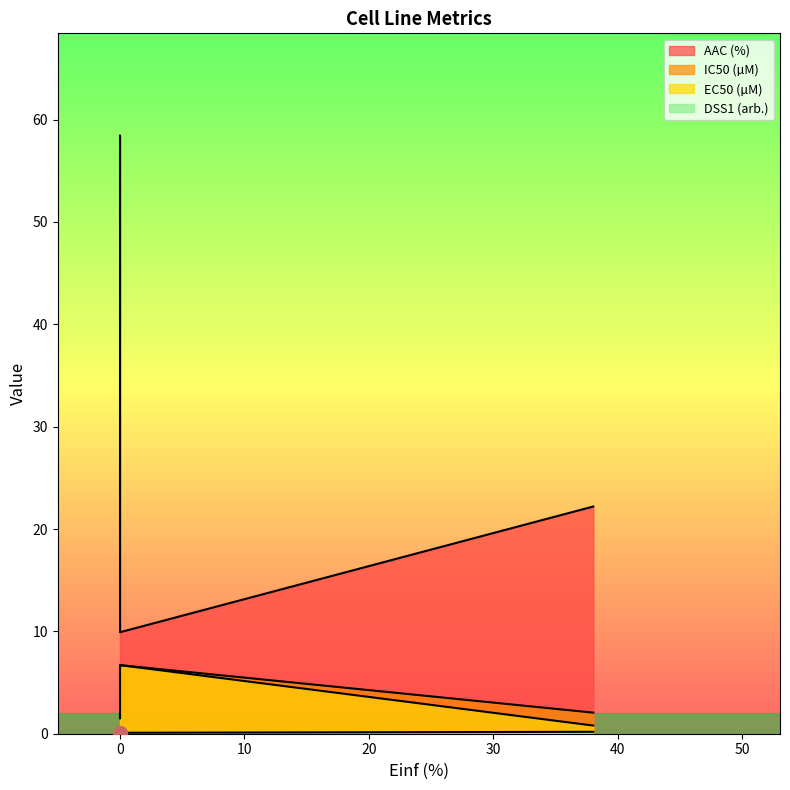

Which series has the largest total across all categories?

AAC (%)